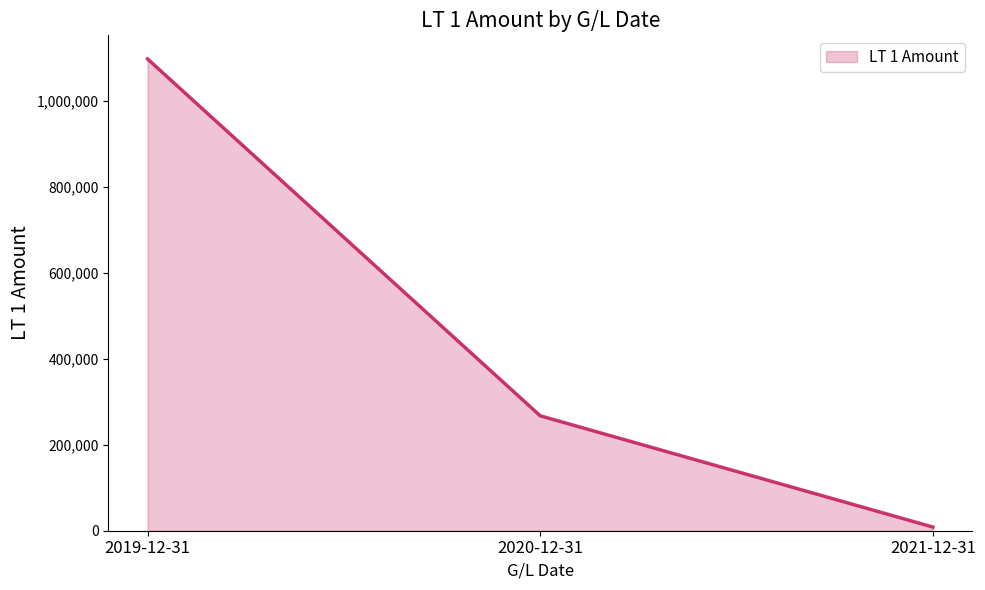

Rank the categories by value from lowest to highest.

2021-12-31, 2020-12-31, 2019-12-31